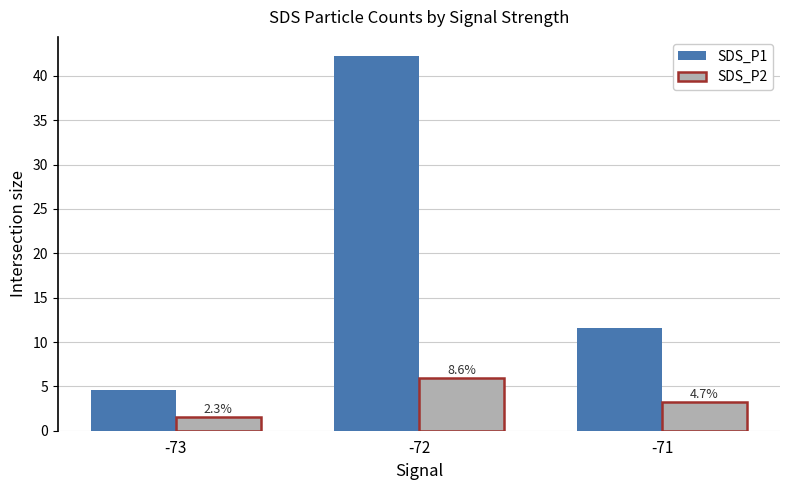

What is the sum of the SDS_P1 values at -73 and -72?

46.9